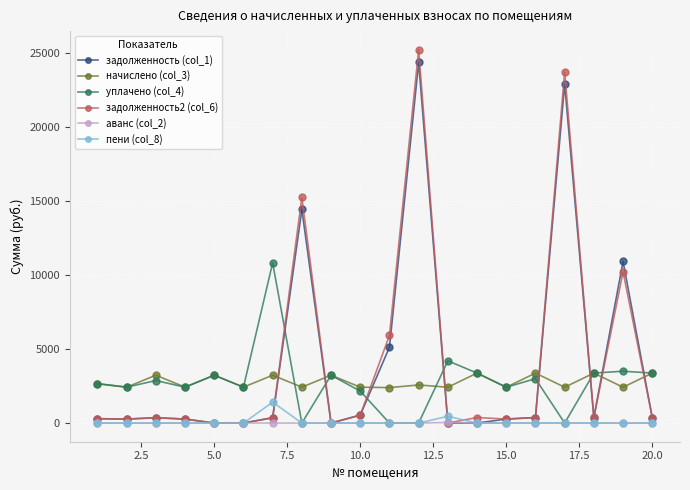

True or false: начислено (col_3) and задолженность (col_1) intersect in this chart.

True